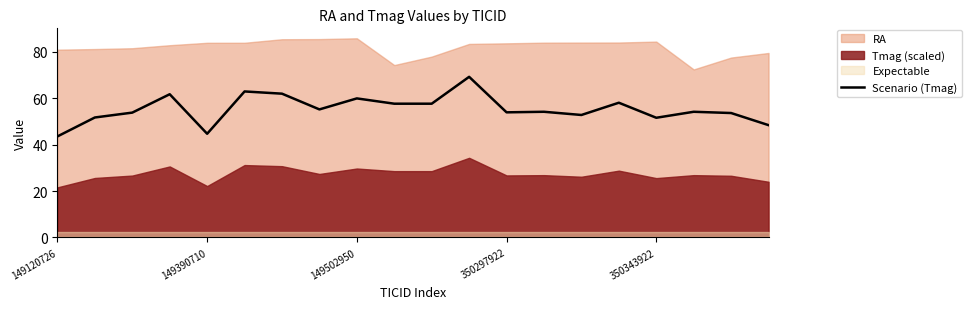

Does the chart display data point markers on the line(s)?

No